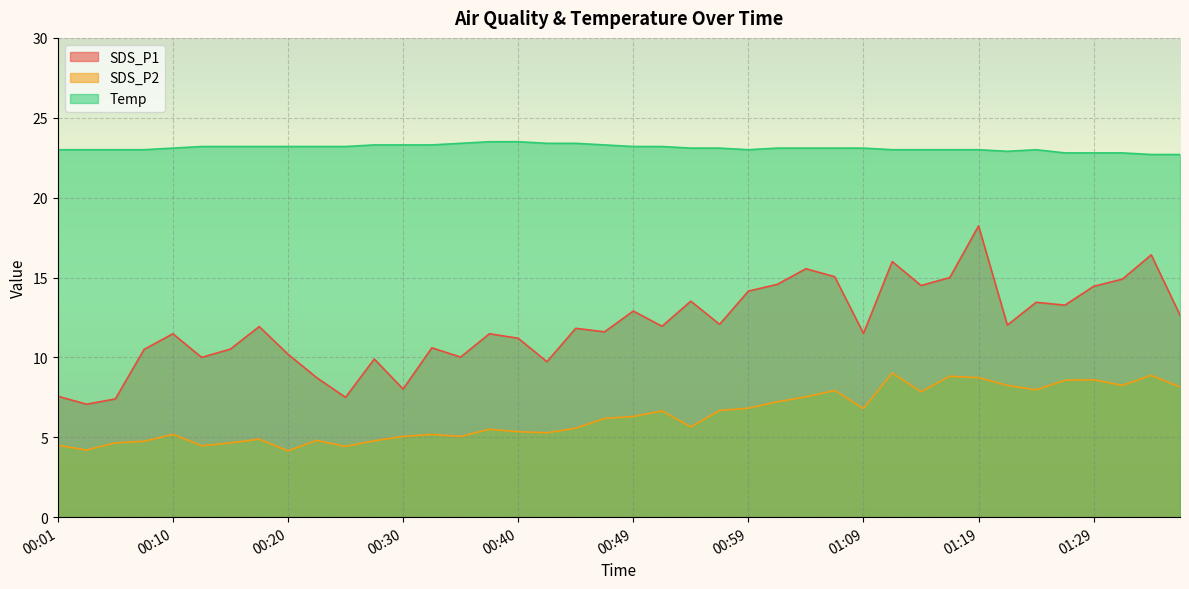

What position from the right is 00:06?

38